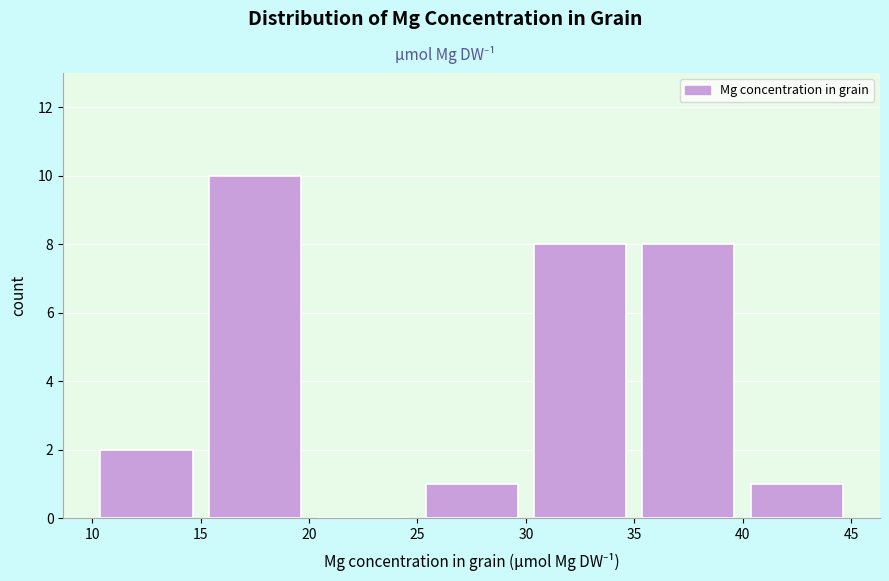

Reading left to right, transcribe this chart: for each bar, give the range it covers on the x-axis and its height. The values are not printed on the chart, so give them approximately, as read against the axis.

10 to 15: 2
15 to 20: 10
20 to 25: 0
25 to 30: 1
30 to 35: 8
35 to 40: 8
40 to 45: 1